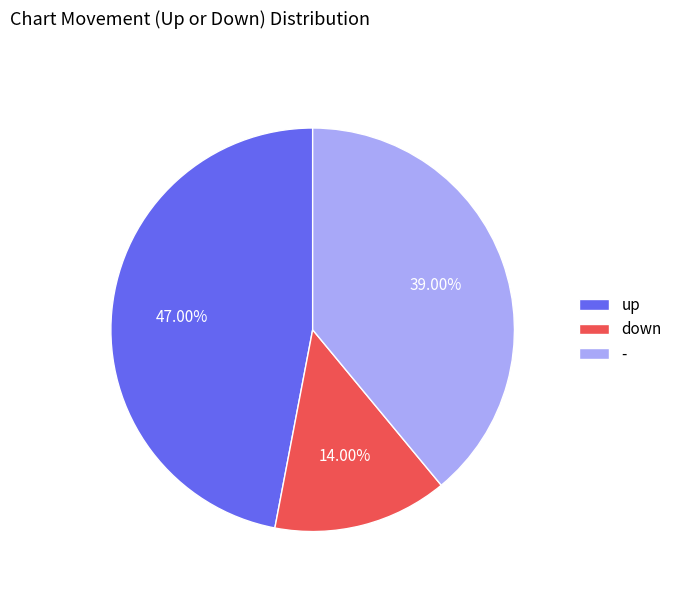

Count the number of slices in the pie.

3